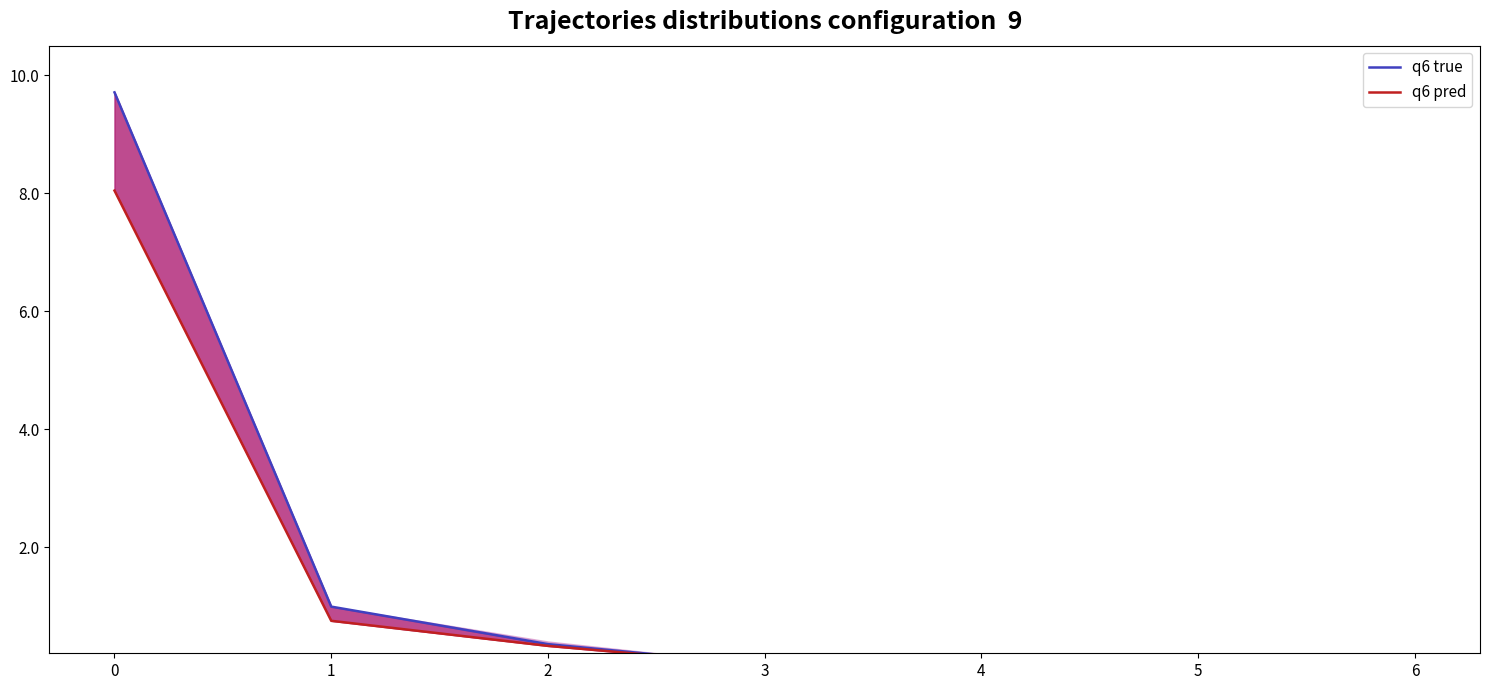

Which series changed the most between 1 and 4?

q6 true